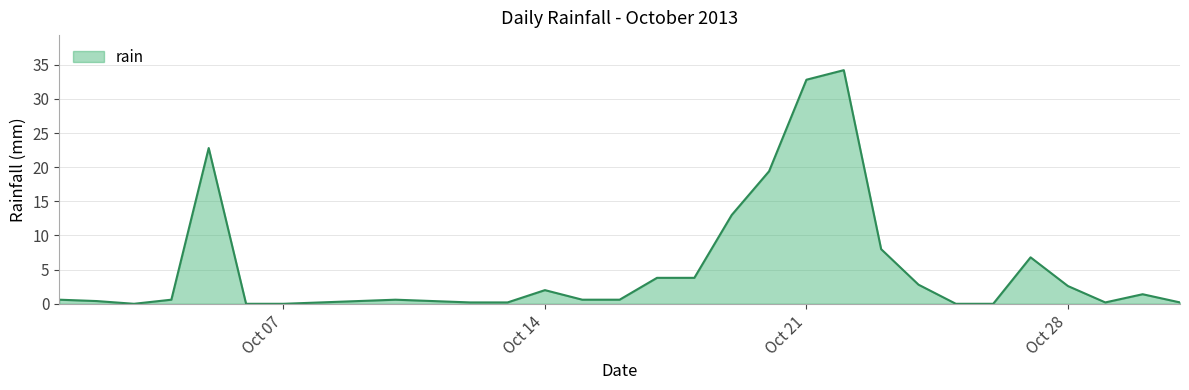

What is the difference between the maximum and minimum values?

34.2